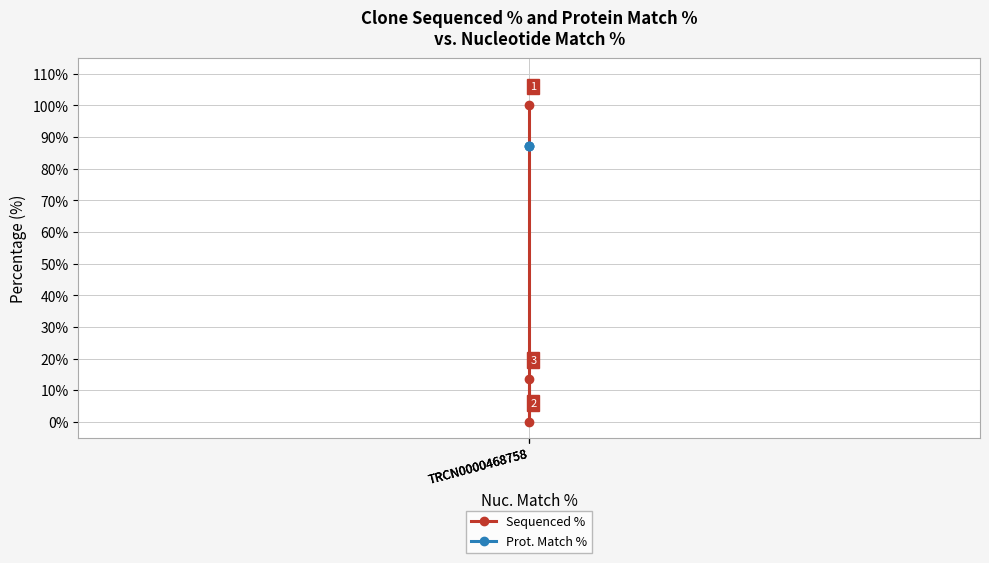

Reading left to right, extract all data points from this chart.

Sequenced %: TRCN0000468758=100.0	TRCN0000468758=0.0	TRCN0000468758=13.6
Prot. Match %: TRCN0000468758=87.2	TRCN0000468758=87.2	TRCN0000468758=87.2